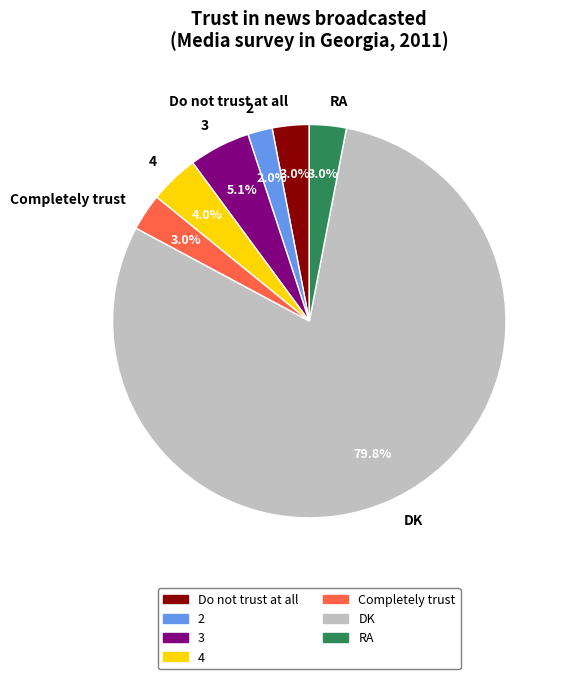

Which category has the smallest portion of the pie?

2